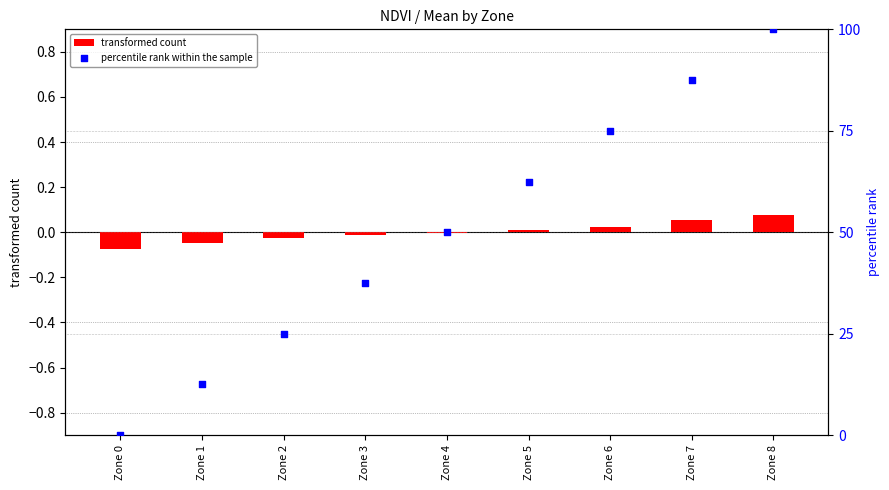

At how many categories does at least one series exceed 43?

5